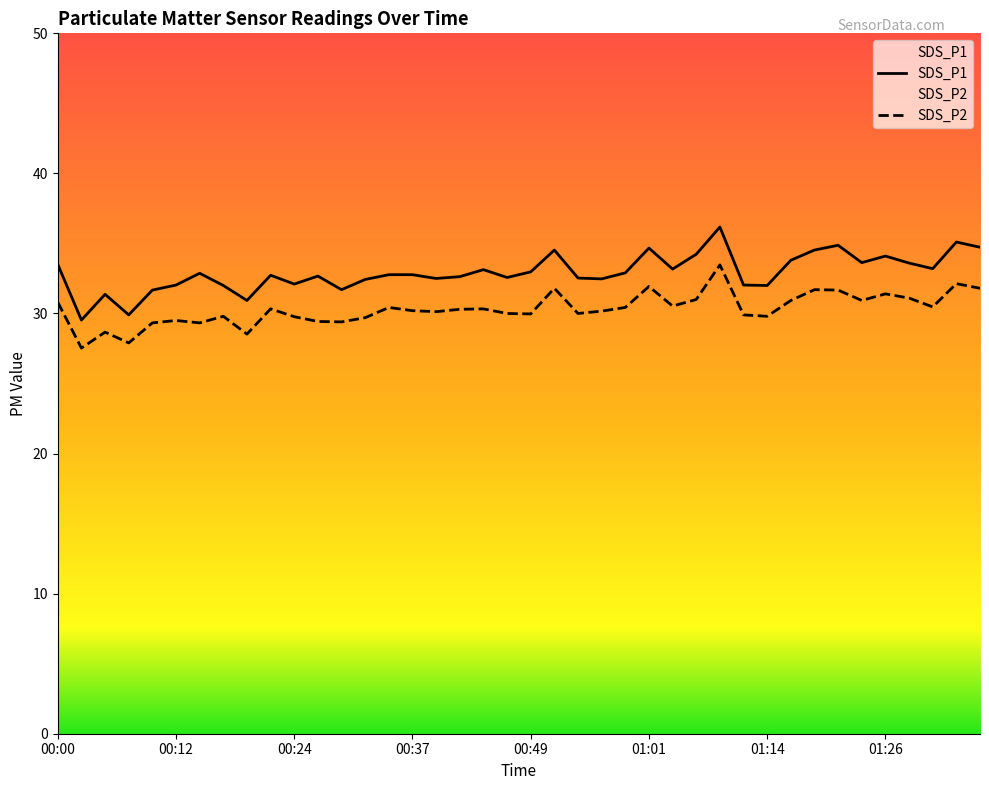

True or false: SDS_P2 and SDS_P1 intersect in this chart.

False